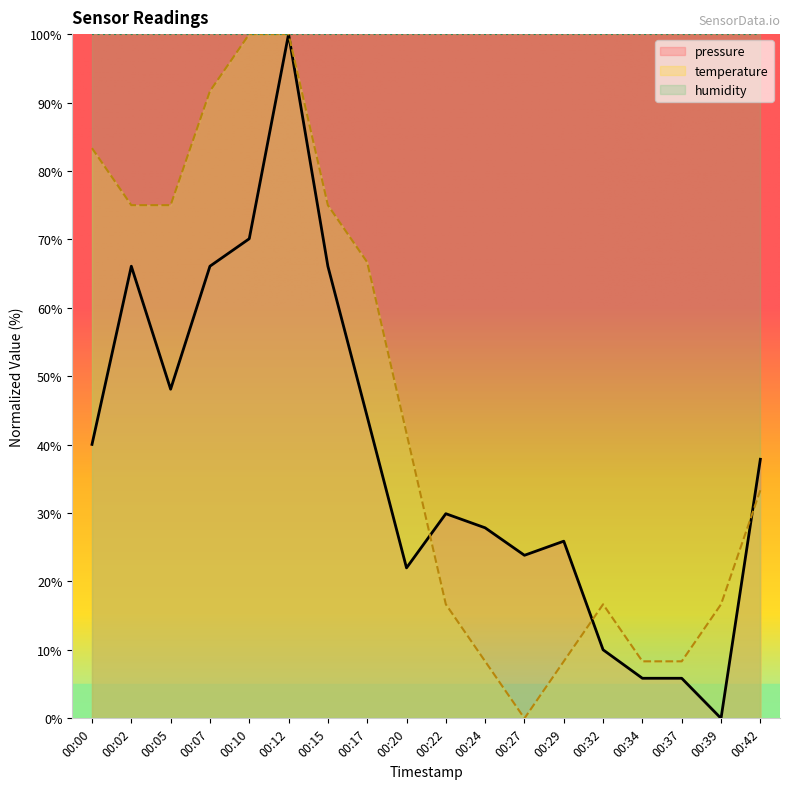

Which series has the widest spread of values?

pressure